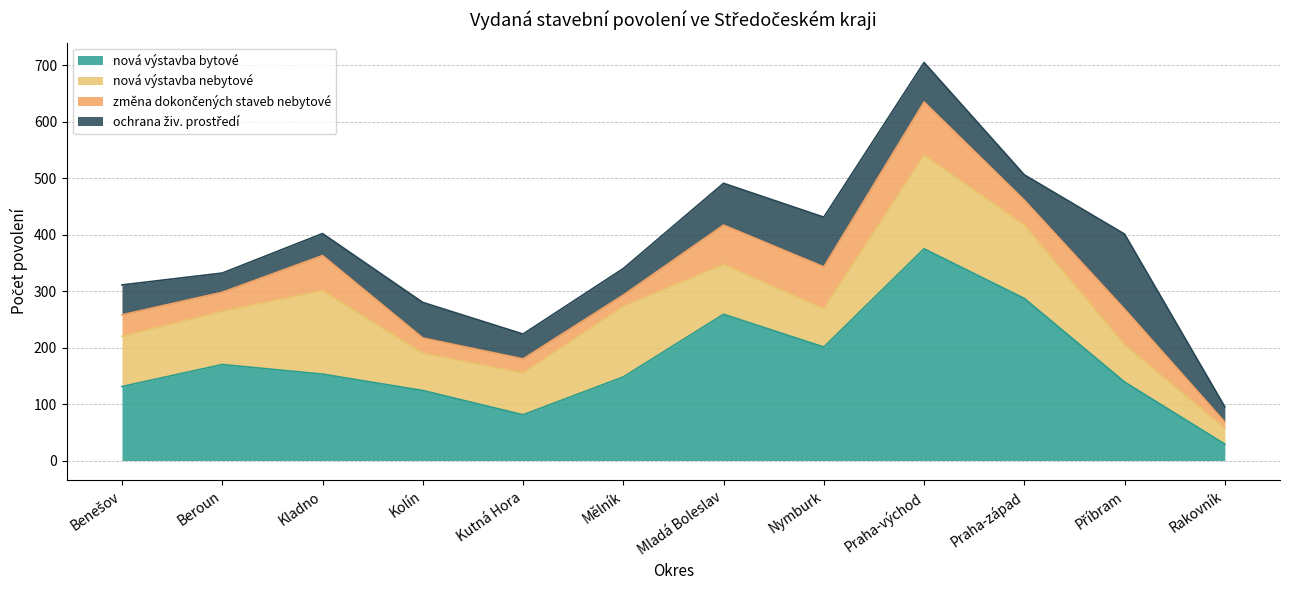

The value of změna dokončených staveb nebytové at Beroun is 18. True or false?

False